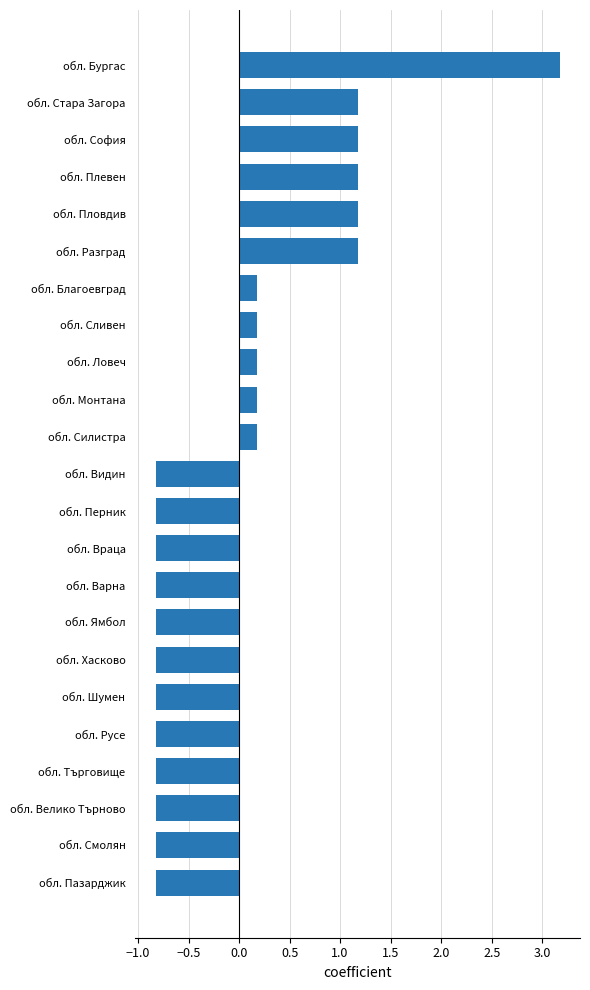

Are the bars horizontal?

Yes